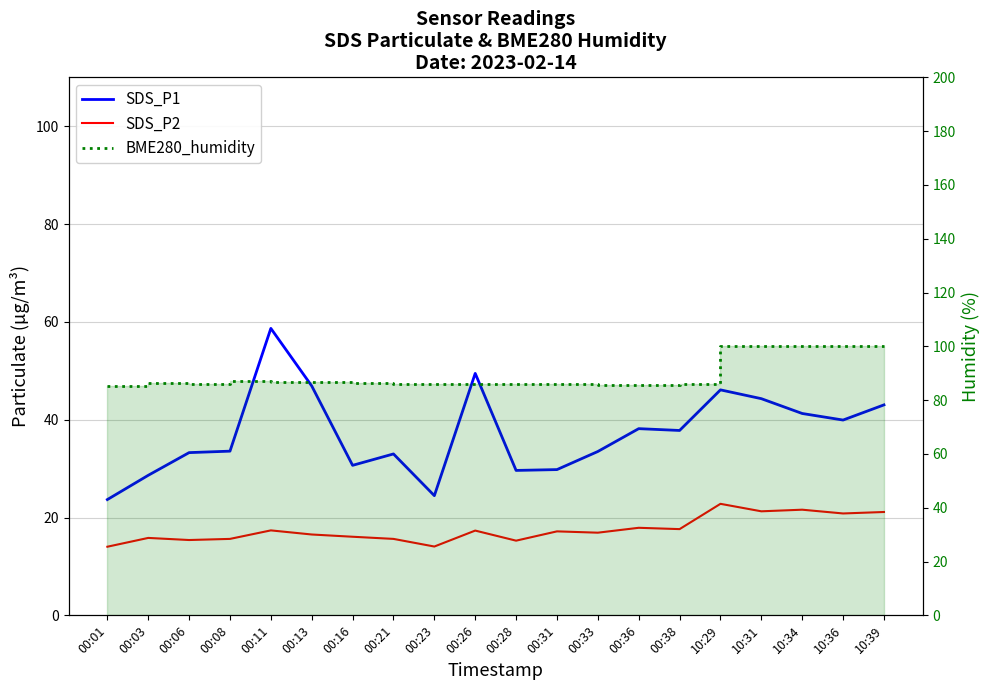

What is the minimum value for BME280_humidity?

85.3